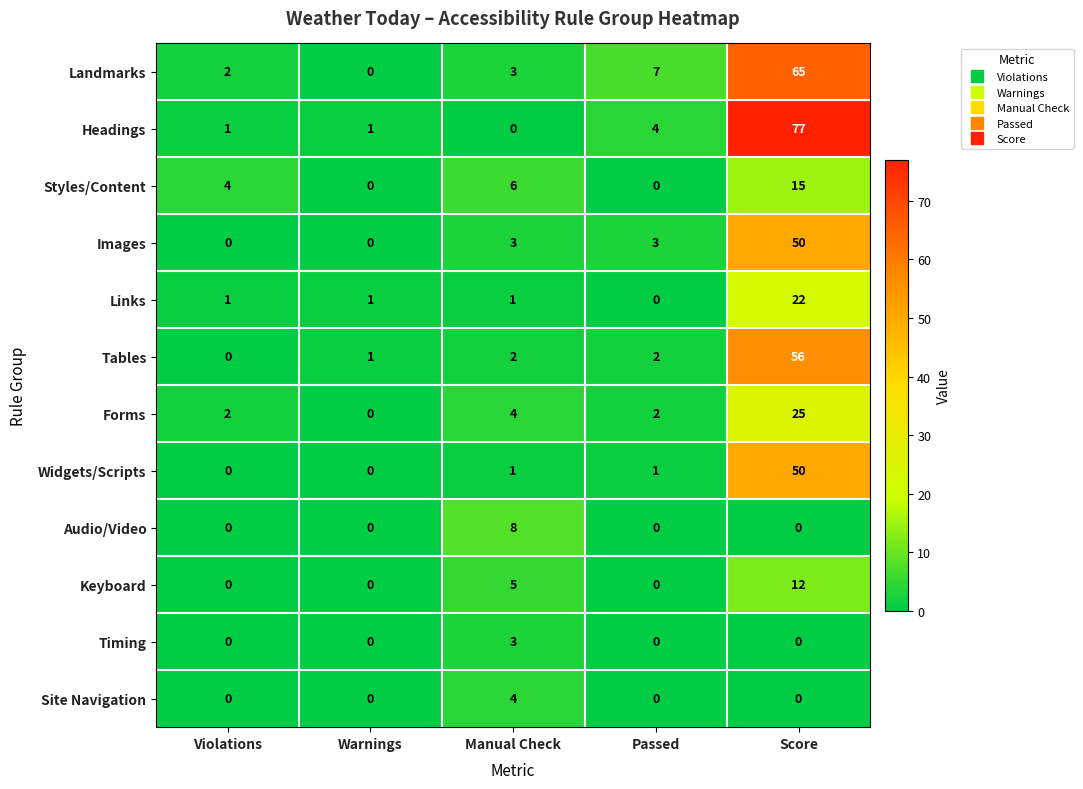

Which series has the largest range (max minus min)?

Headings